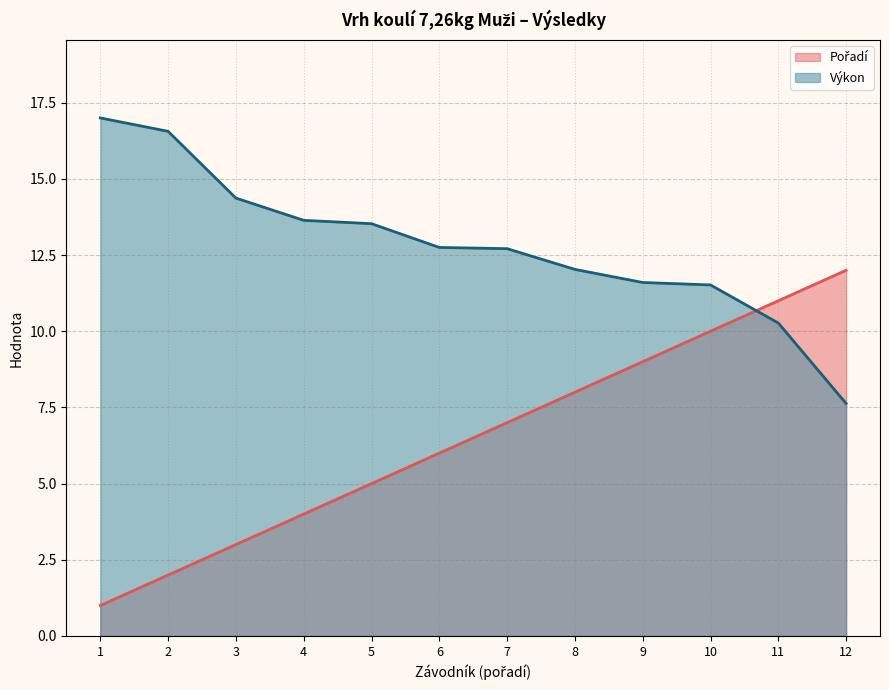

Which series has the widest spread of values?

Pořadí